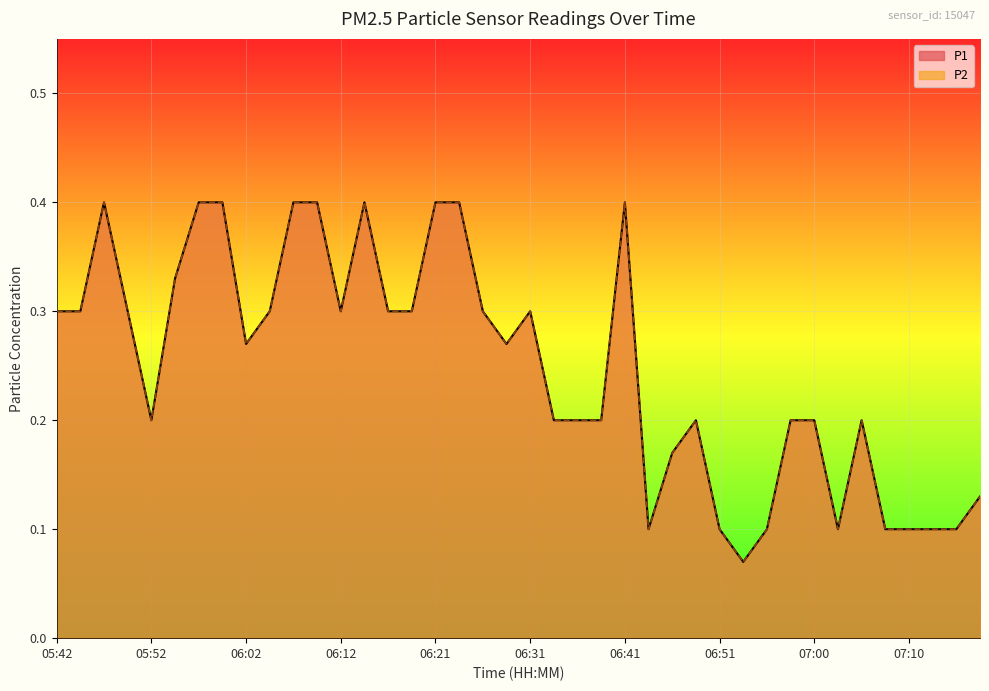

What position from the left is 07:15?

39